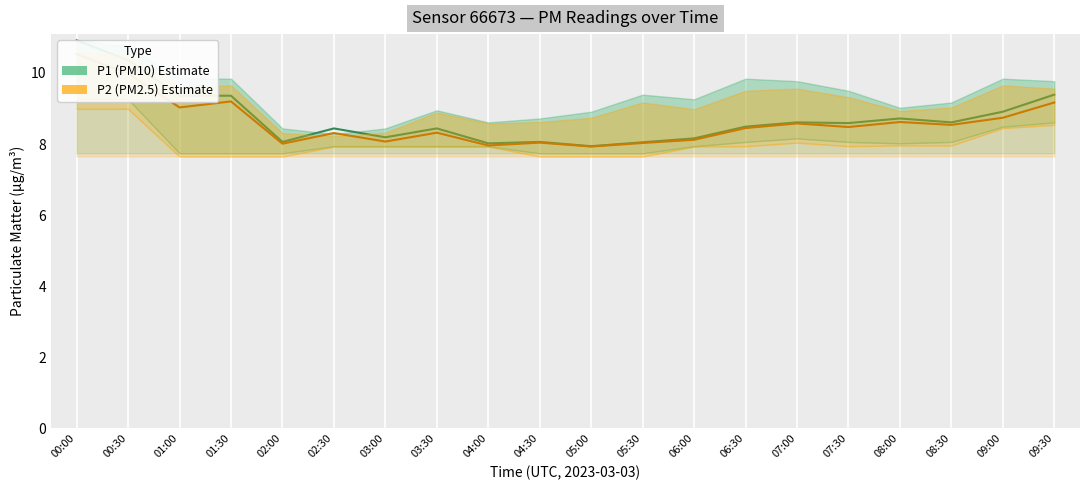

True or false: P1 (PM10) — Estimate and P2 (PM2.5) — Estimate intersect in this chart.

False